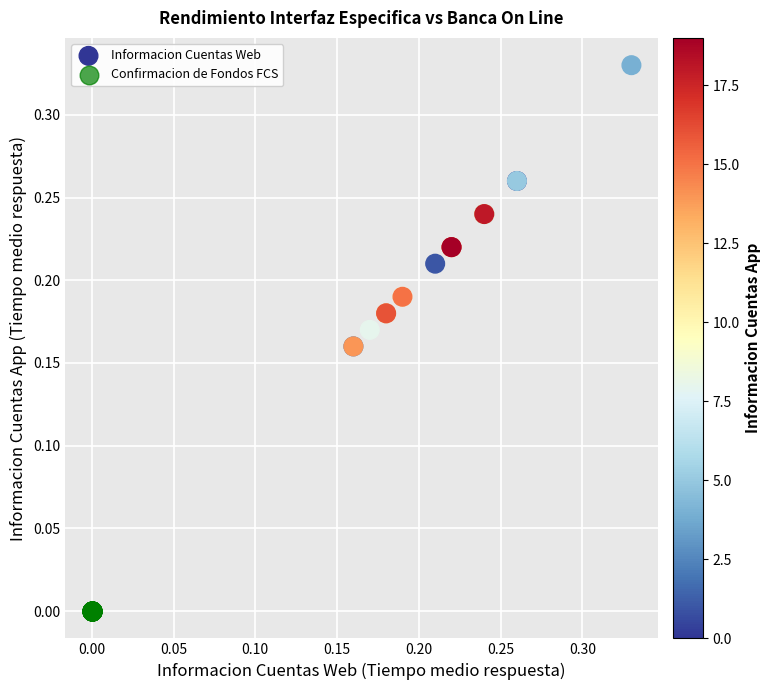

Which series contains the highest Y value?

Informacion Cuentas Web